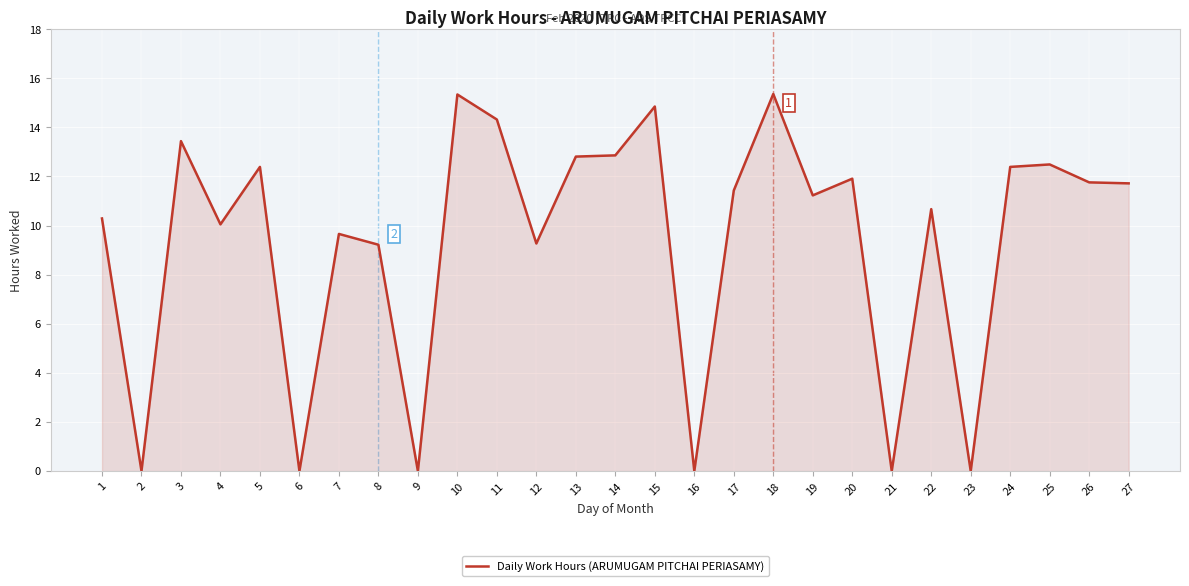

What is the difference between the maximum and minimum values?

15.4